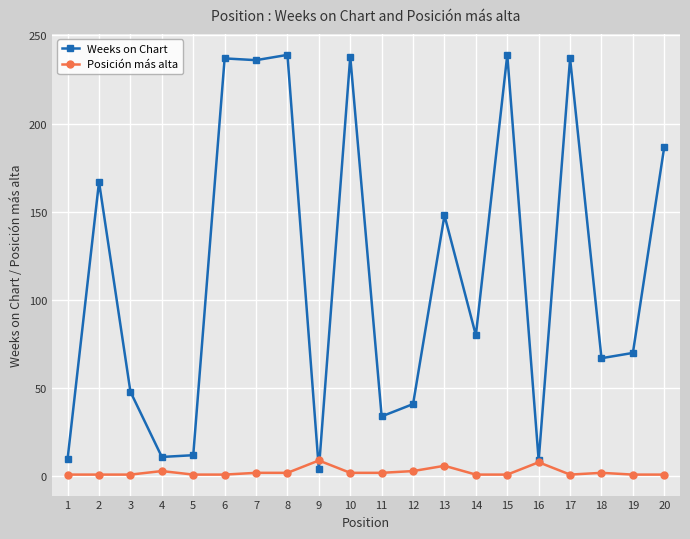

Is the value of Weeks on Chart at 19 greater than the value of Posición más alta at 2?

Yes